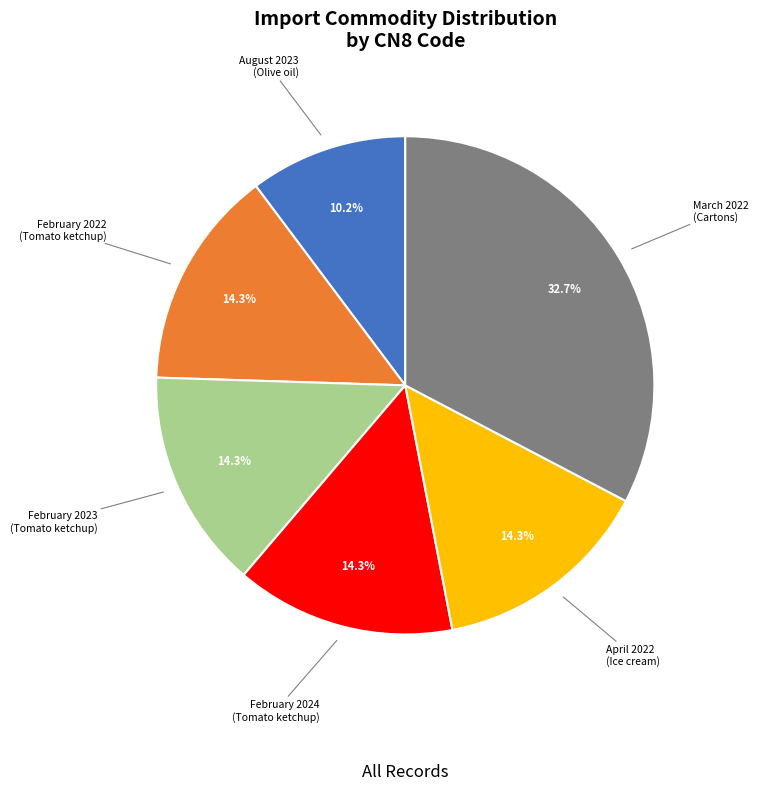

Count the number of slices in the pie.

6